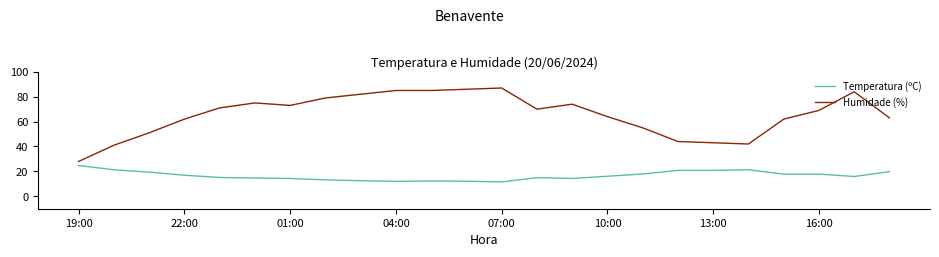

List the series in order of their peak value, lowest first.

Temperatura (ºC), Humidade (%)